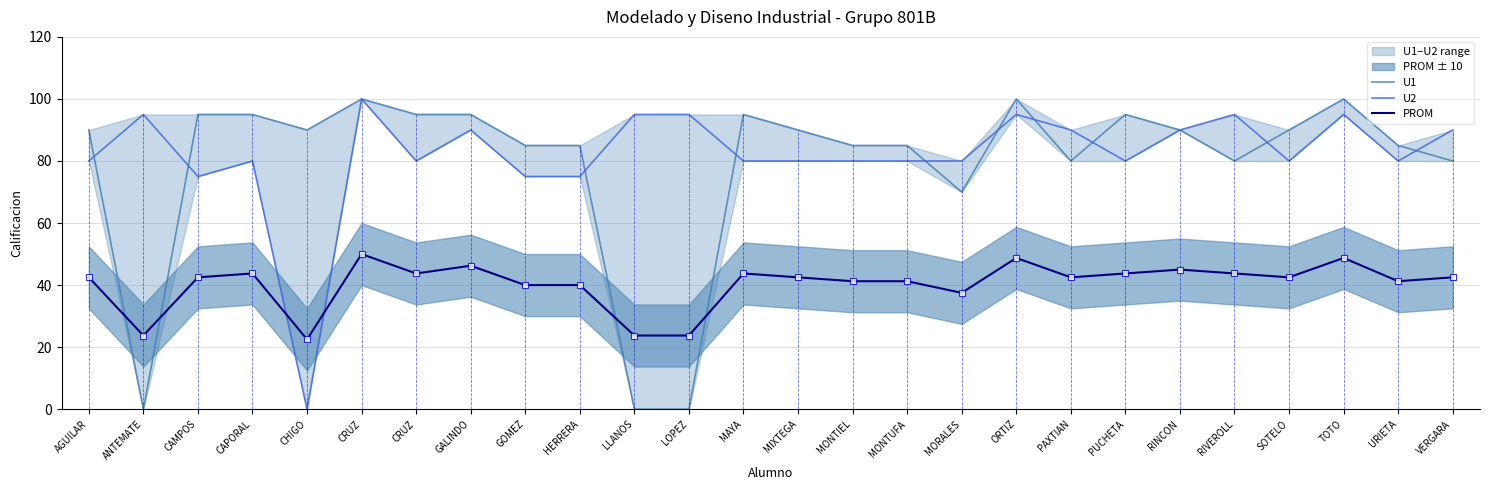

Between LLANOS and MAYA, which series saw the biggest shift?

U1